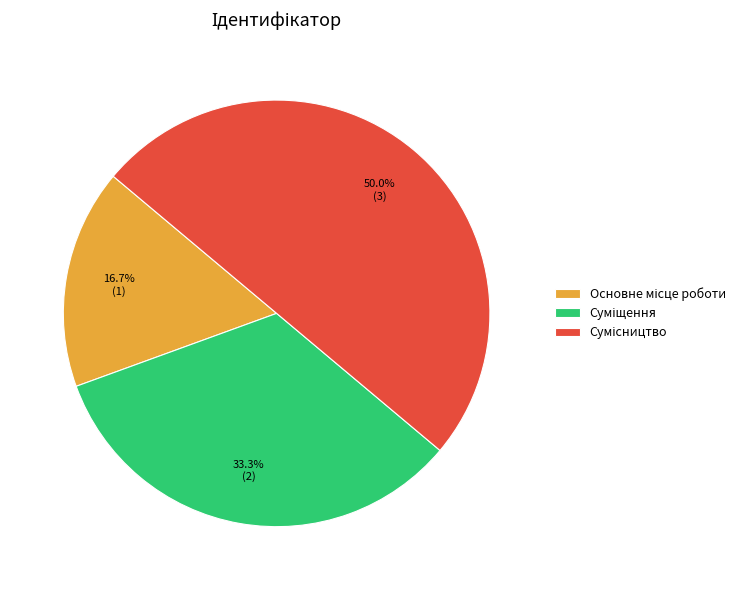

Between Сумісництво and Суміщення, which is larger?

Сумісництво